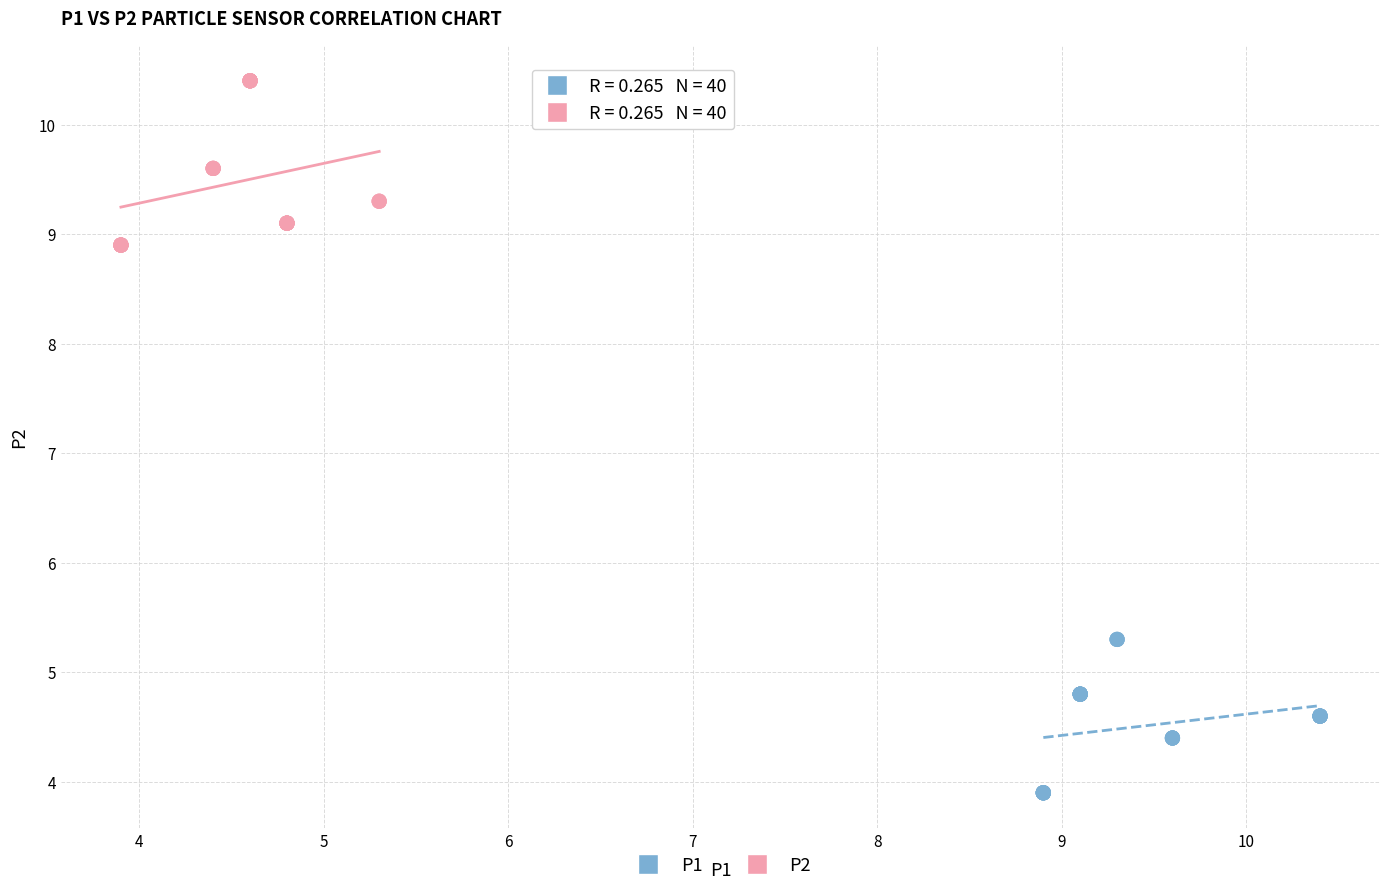

Which series reaches the maximum Y coordinate?

P2